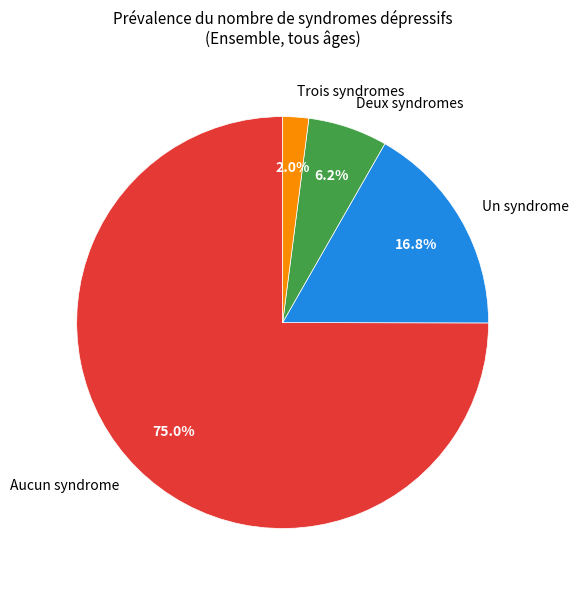

Which category has the smallest portion of the pie?

Trois syndromes